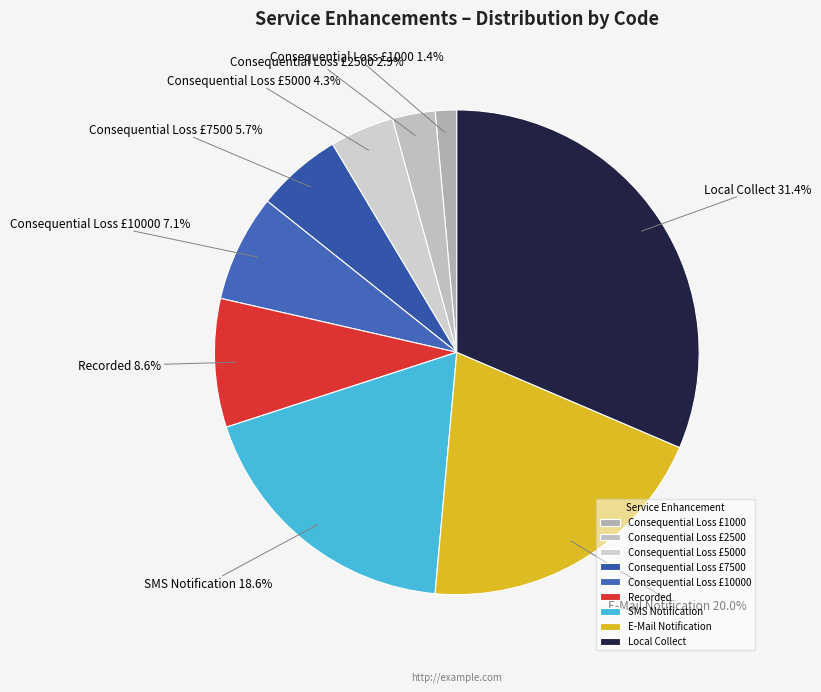

How many slices are in this pie chart?

9